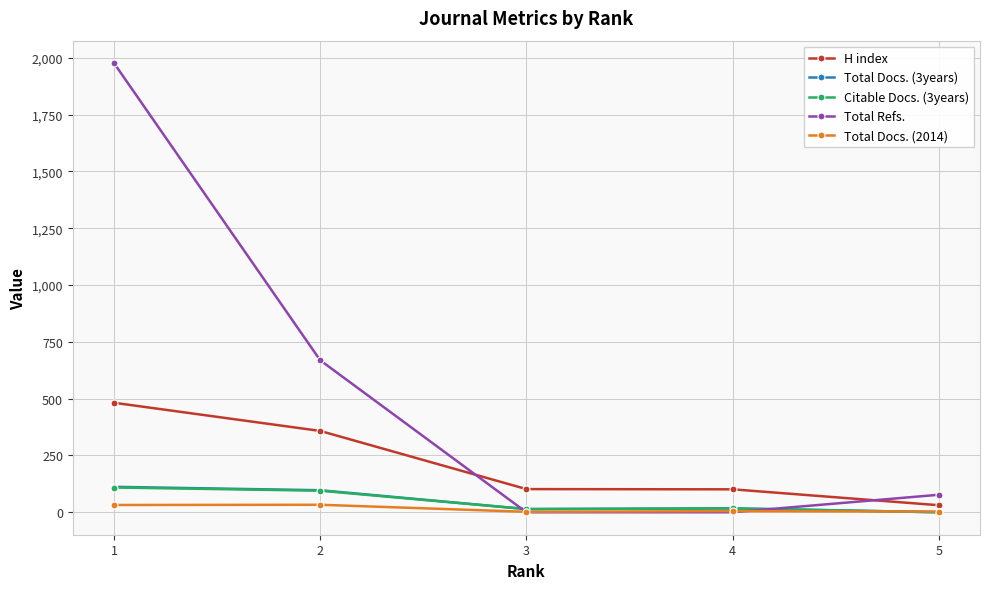

What is the value of the Total Docs. (3years) point at the 3rd from the left?

14